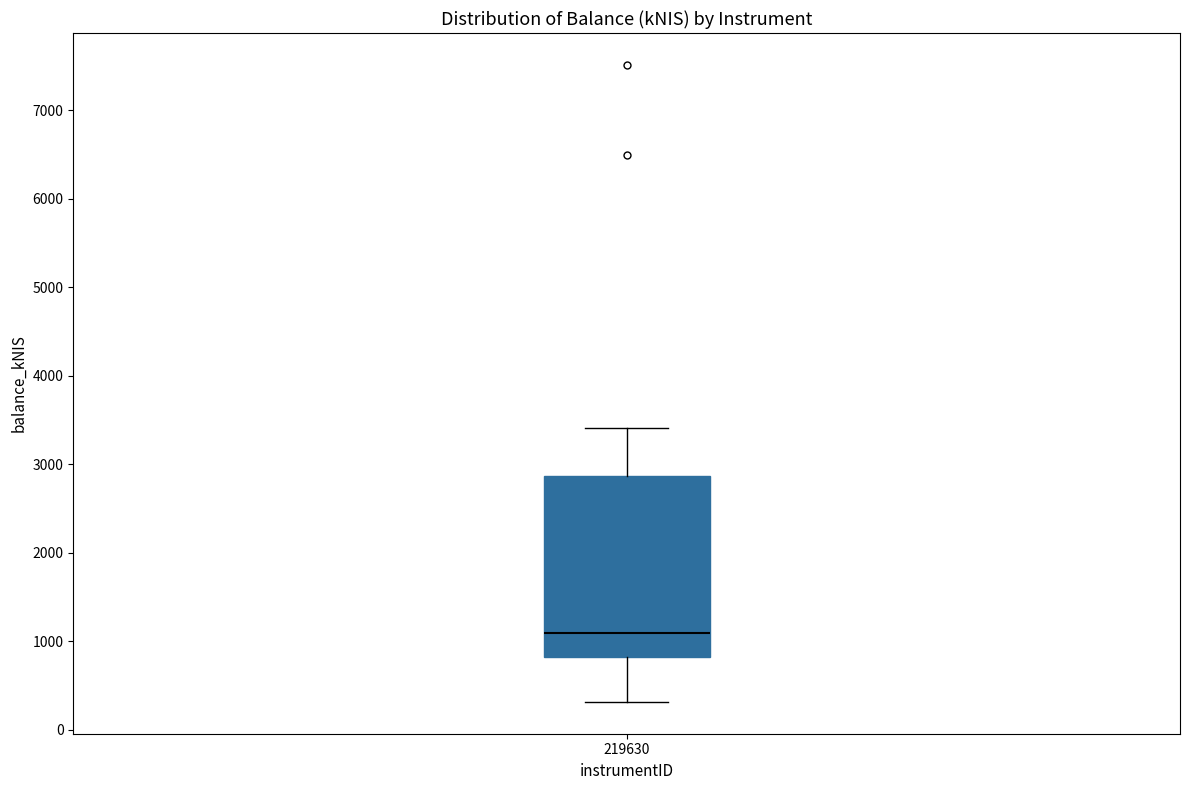

Read this box plot against the y-axis: the position of the median line, the range covered by the box, and the ends of both whiskers. The values are not printed on the chart, so give them approximately, as read against the axis.

median 1100, box 800 to 2900, whiskers 300 to 3400